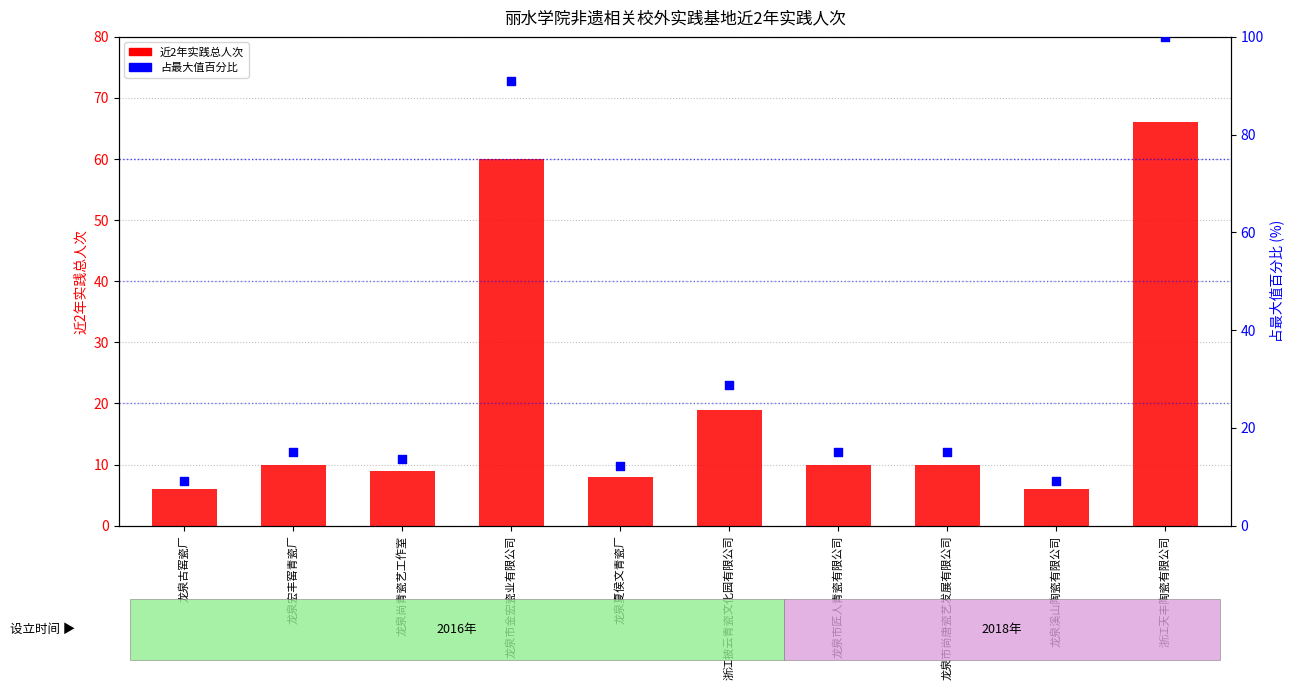

Is the value of 近2年实践总人次（人次） at 龙泉古窑瓷厂 greater than the value of 占最大值百分比 at 龙泉古窑瓷厂?

No